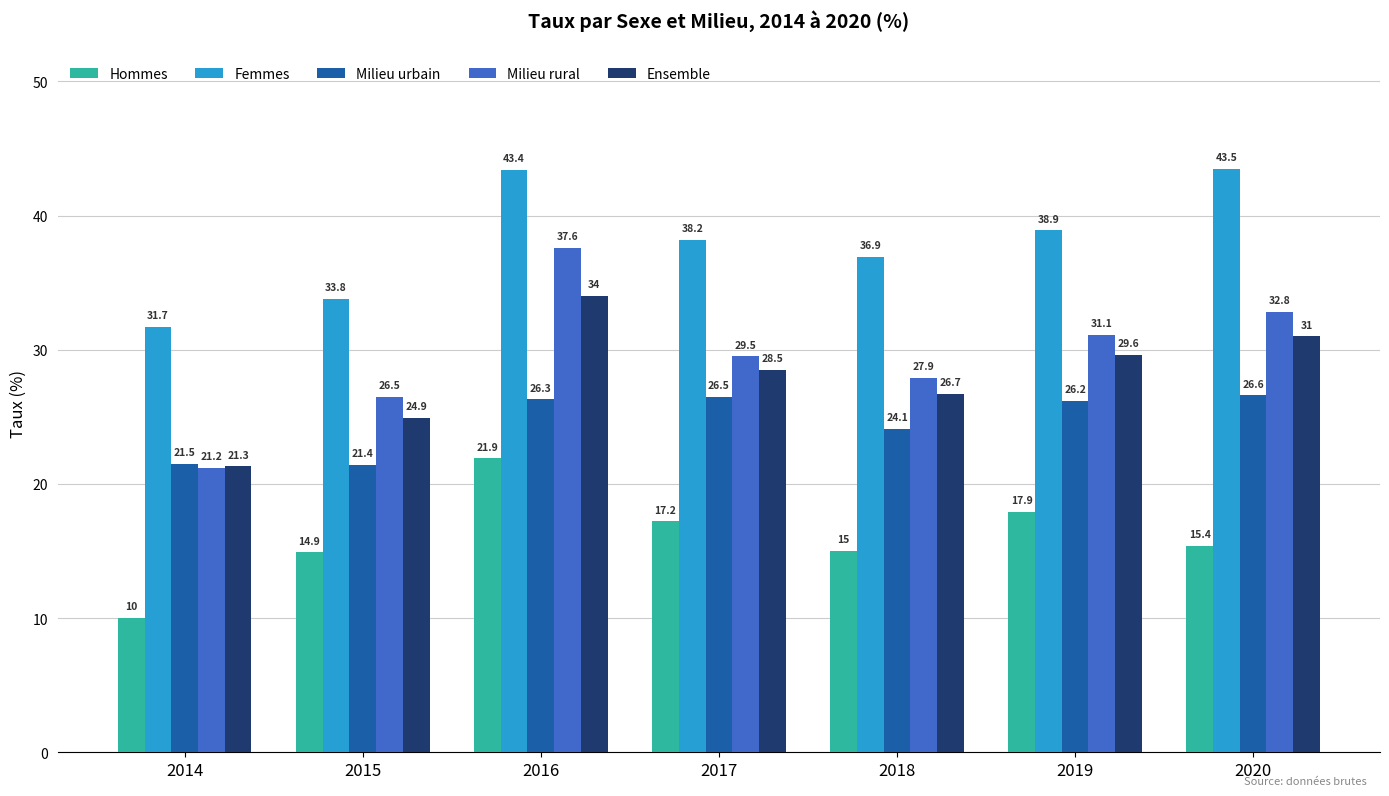

Rank the series at 2019 from highest to lowest value.

Femmes, Milieu rural, Ensemble, Milieu urbain, Hommes